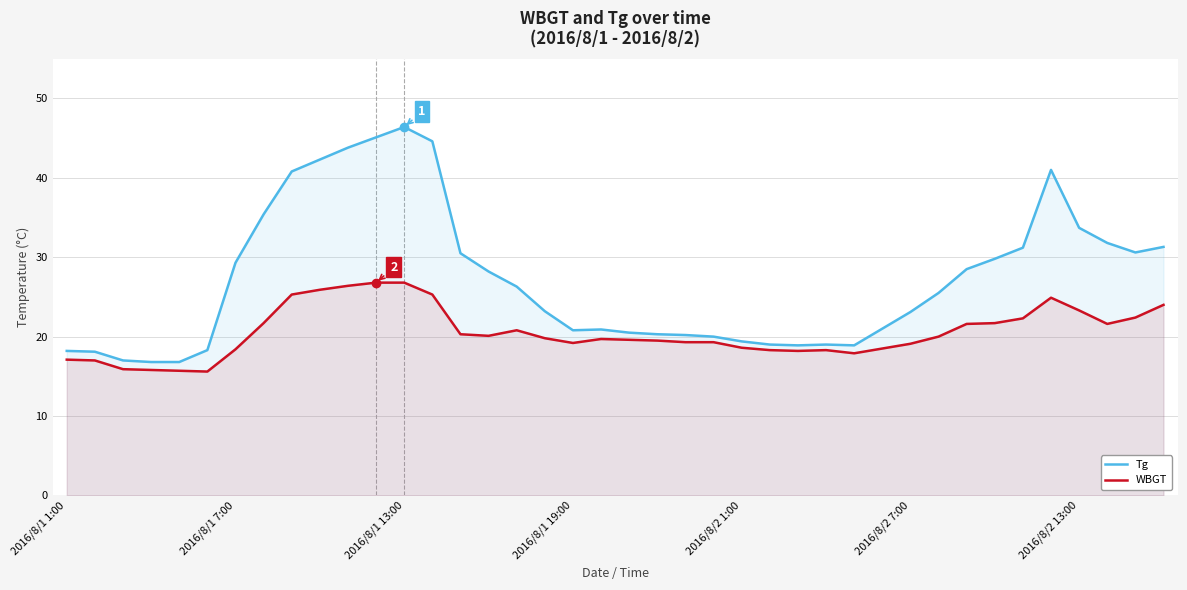

Which series has the largest range (max minus min)?

Tg